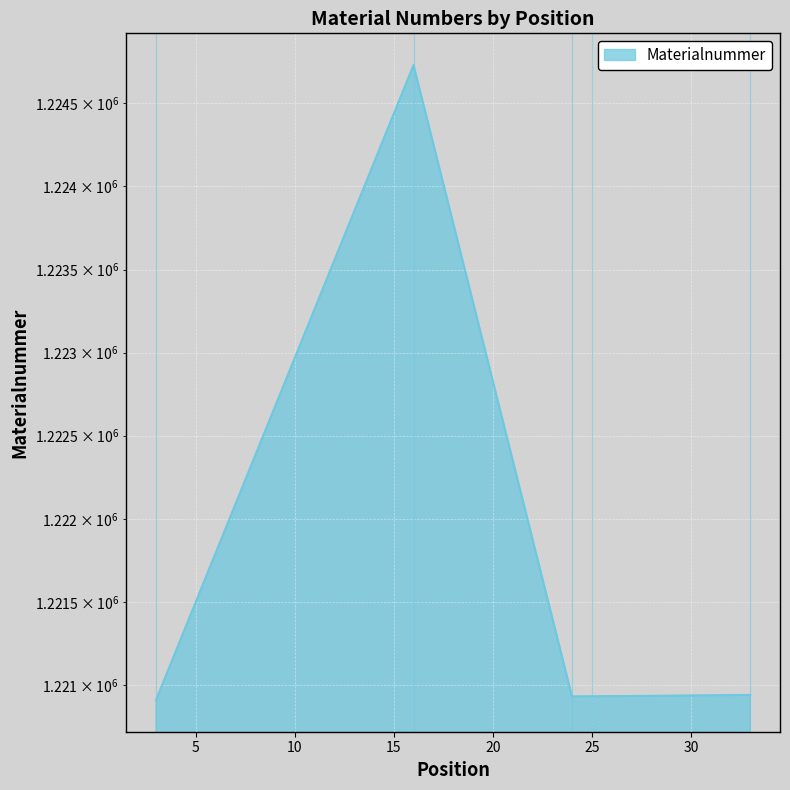

Reading left to right, extract all data points from this chart.

3=1220912	16=1224731	24=1220933	25=1220934	33=1220942